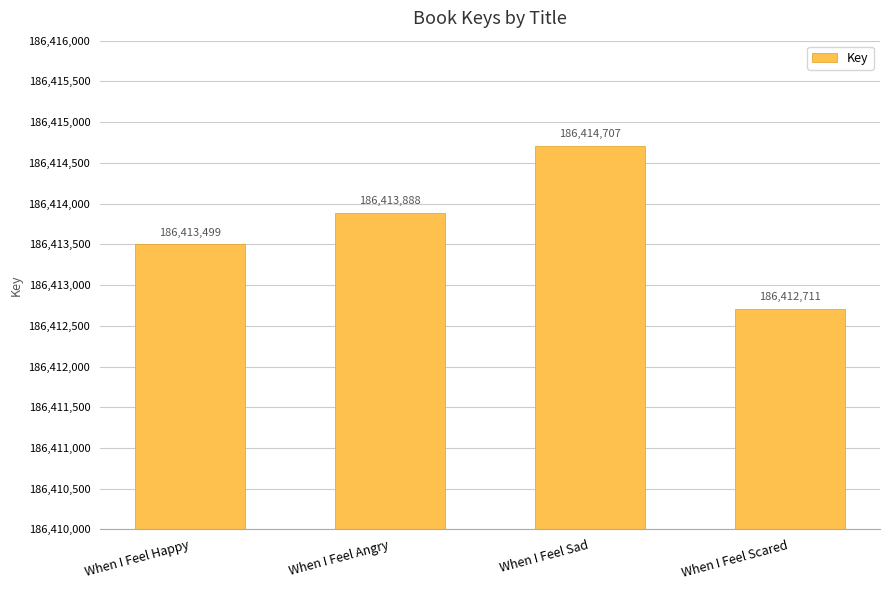

Rank the categories by value from highest to lowest.

When I Feel Sad, When I Feel Angry, When I Feel Happy, When I Feel Scared